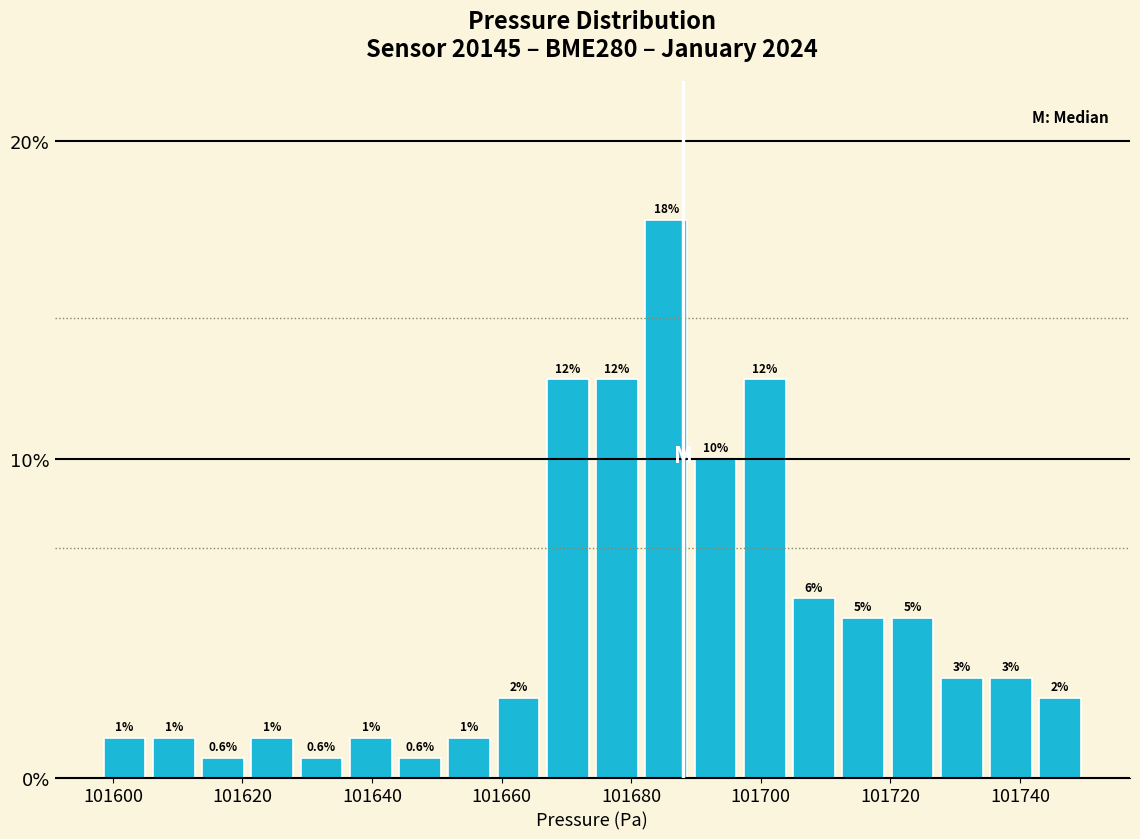

Read against the x-axis, roughly where is the centre of the tallest bar?

101686